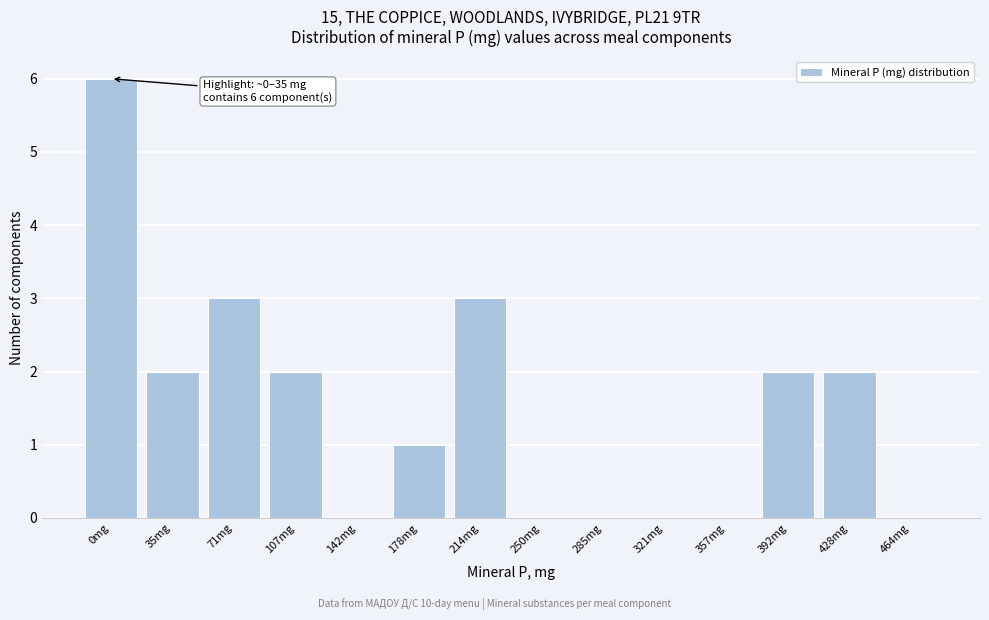

Reading left to right, list all the values displayed in this chart.

0mg=6	35mg=2	71mg=3	107mg=2	142mg=0	178mg=1	214mg=3	250mg=0	285mg=0	321mg=0	357mg=0	392mg=2	428mg=2	464mg=0